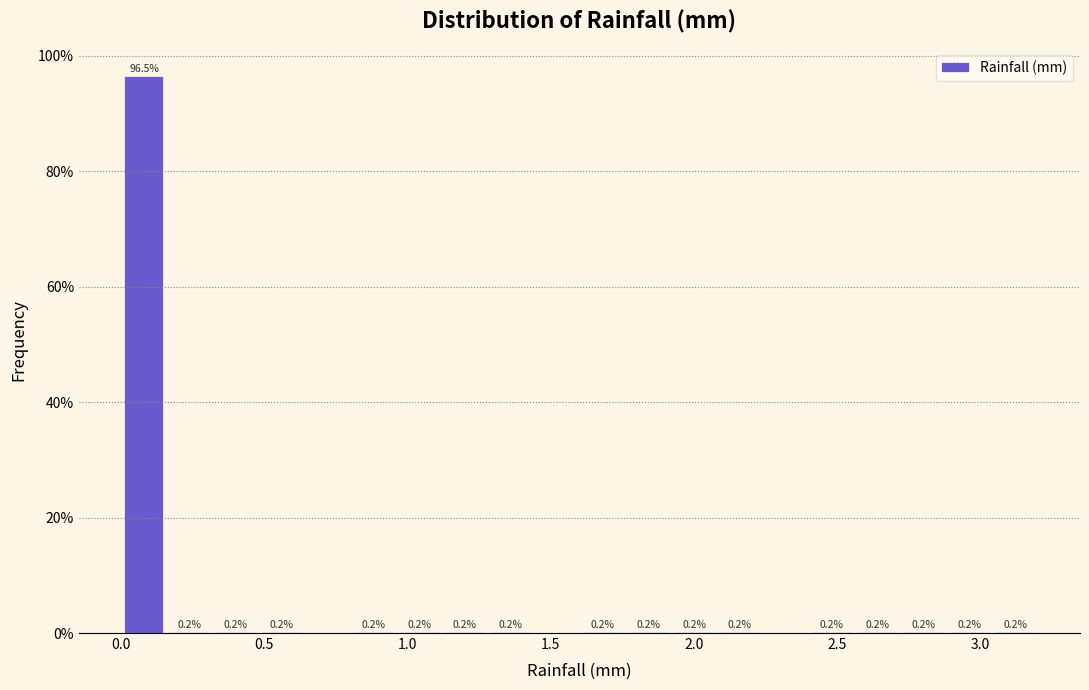

Around what value on the x-axis is the tallest bar? Give the approximate position of its centre, as read against the axis.

0.10